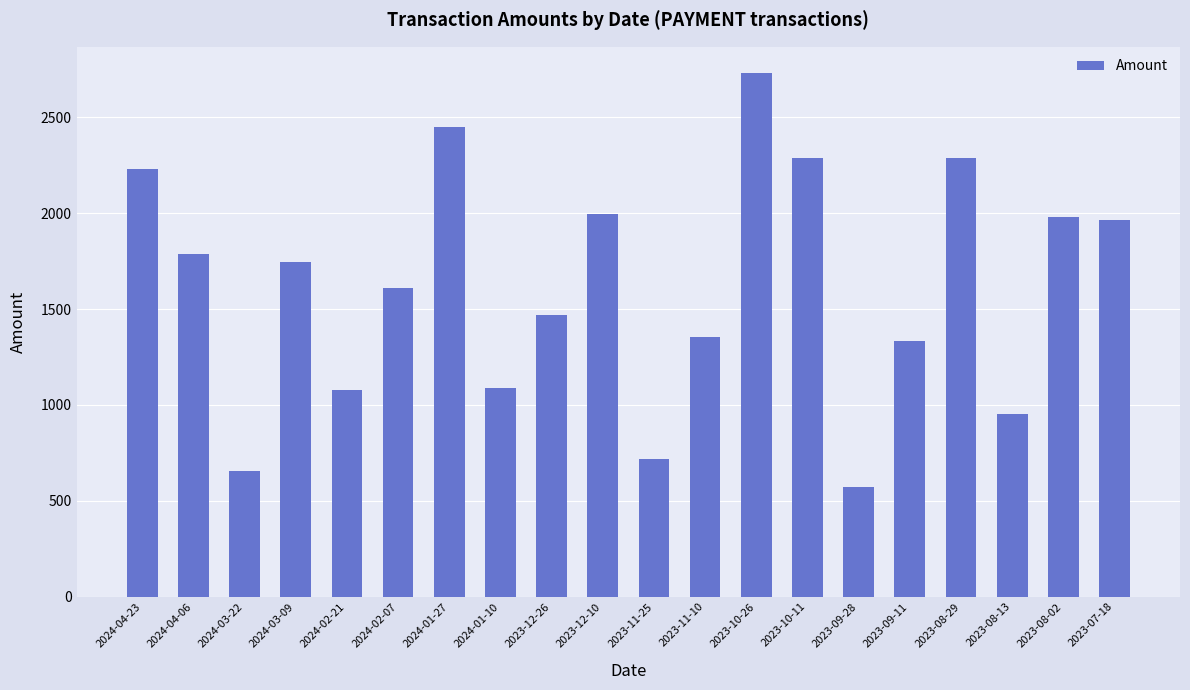

What is the difference between the values at 2024-01-27 and 2023-07-18?

486.2